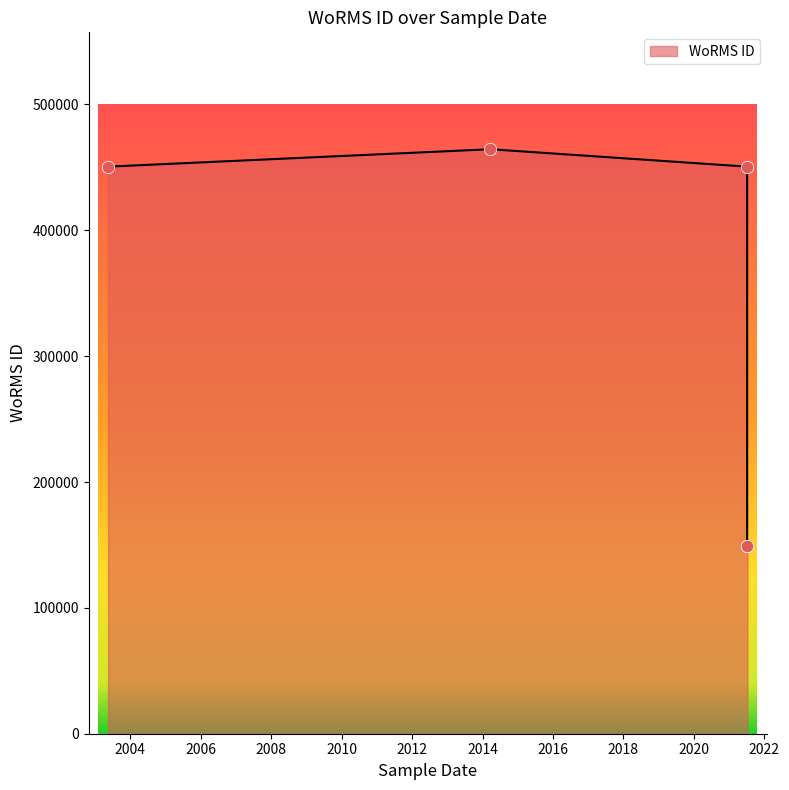

What is the change in value from 23-03-2014 to 10-07-2021?

-301609